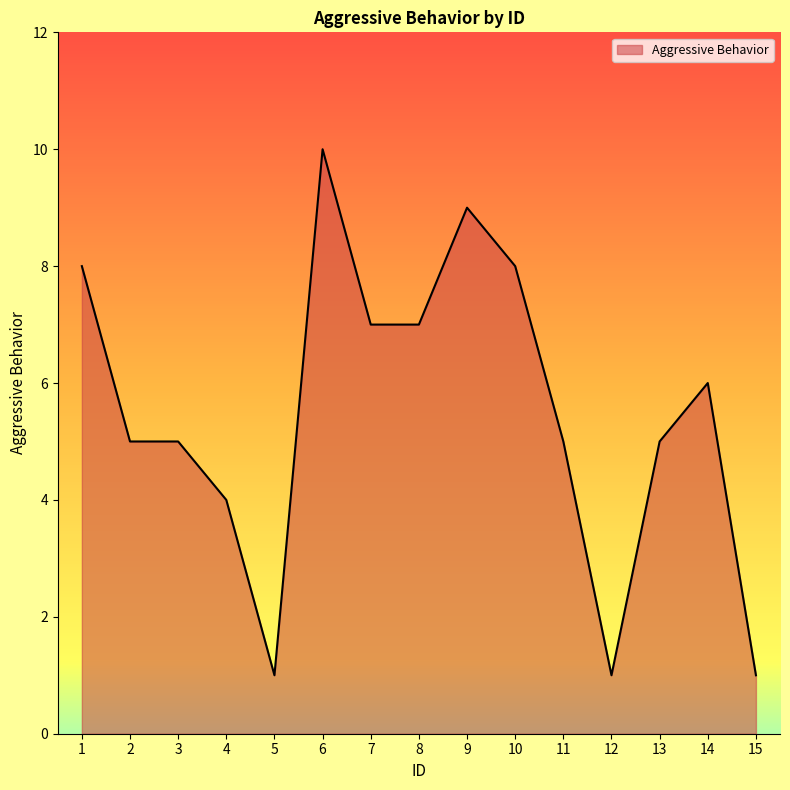

Is it true that the value at 13 is 1?

False